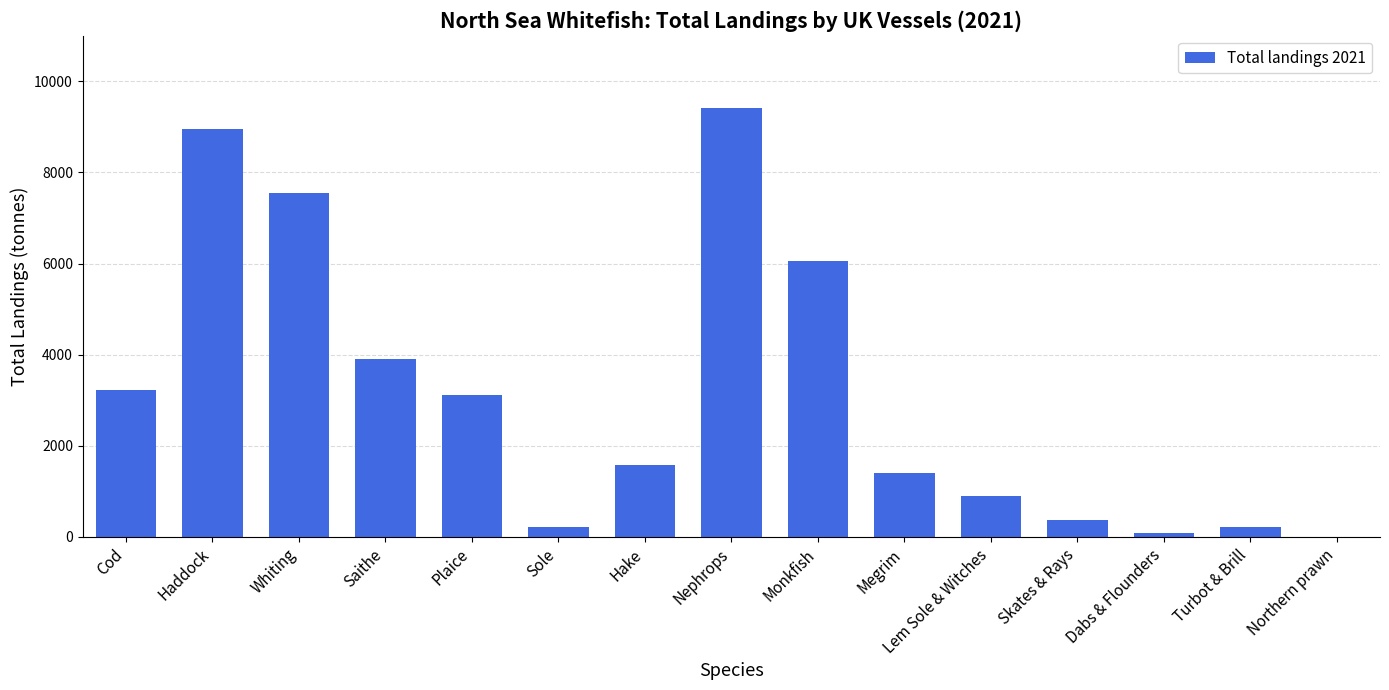

How many distinct data groups are displayed?

1